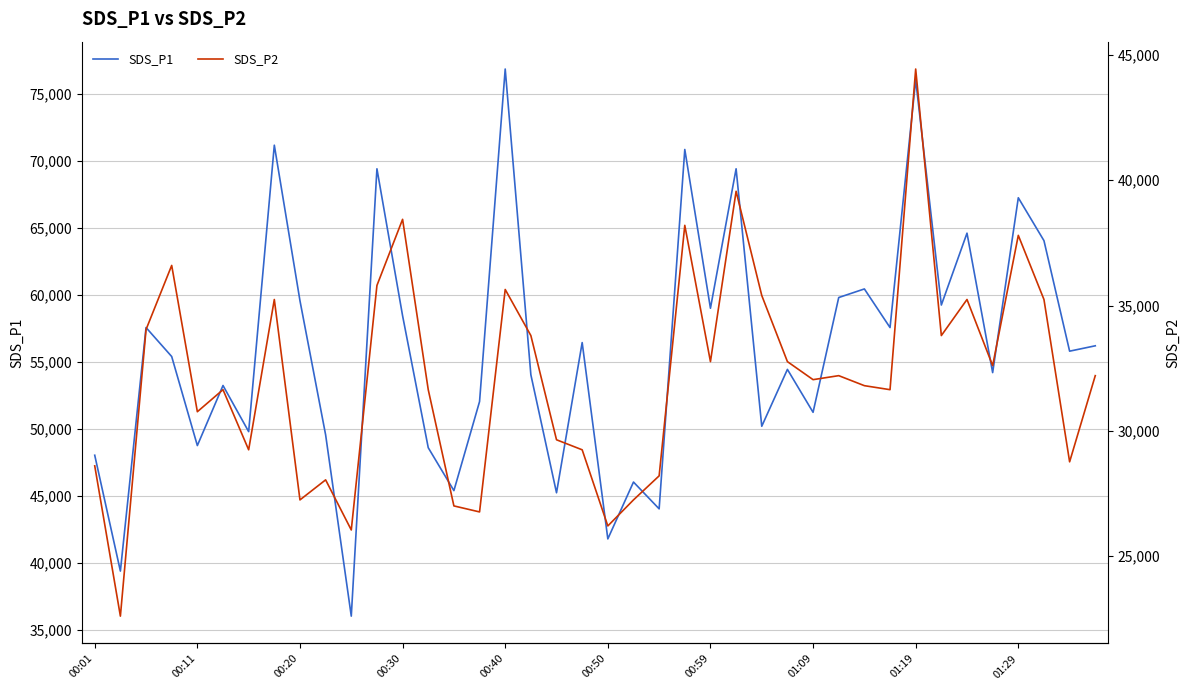

Between 33 and 38, which is larger?

33